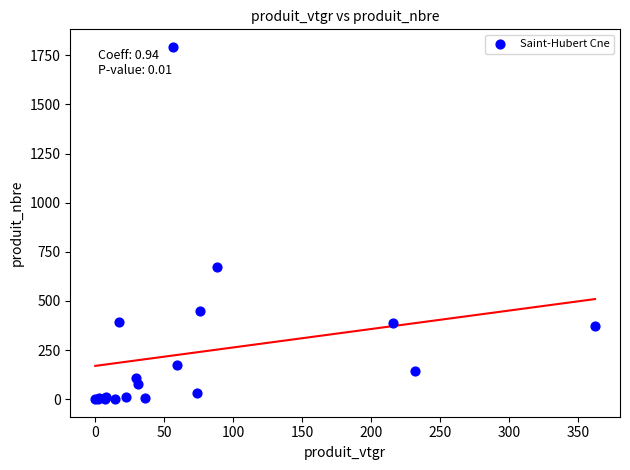

What Y value in the scatter plot is closest to 896?

672